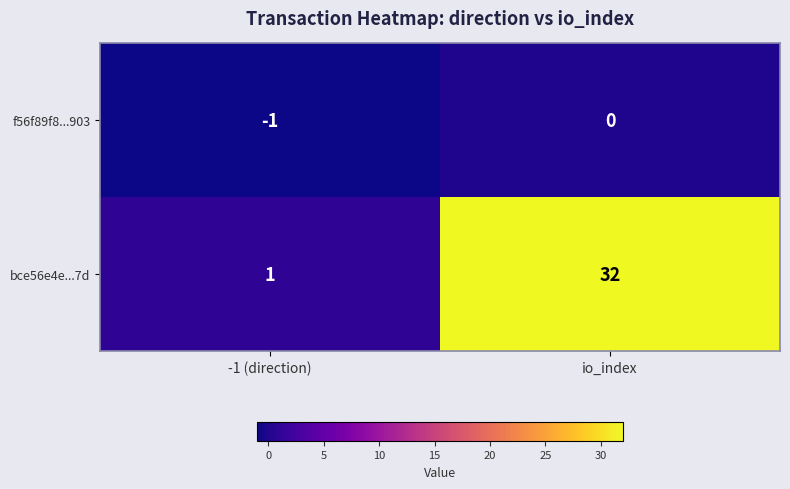

The bce56e4e...7d series shows 1 at -1 (direction). True or false?

True